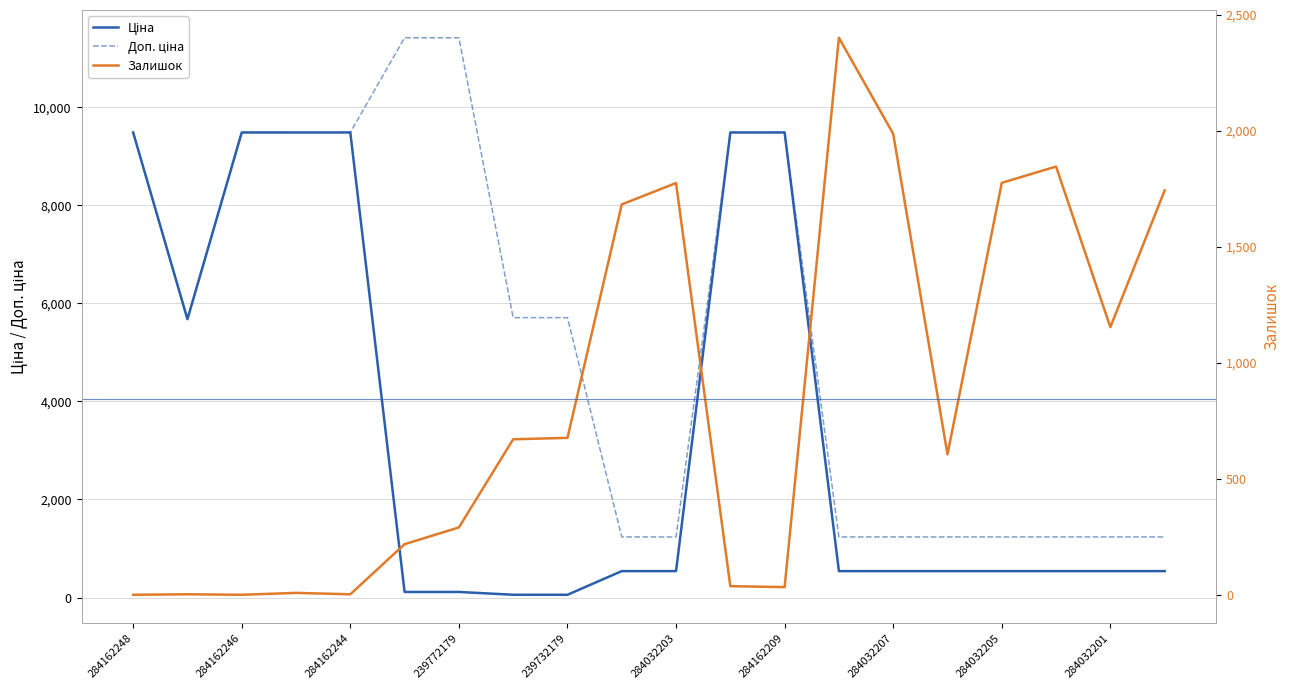

Does the chart have visible grid lines?

Yes